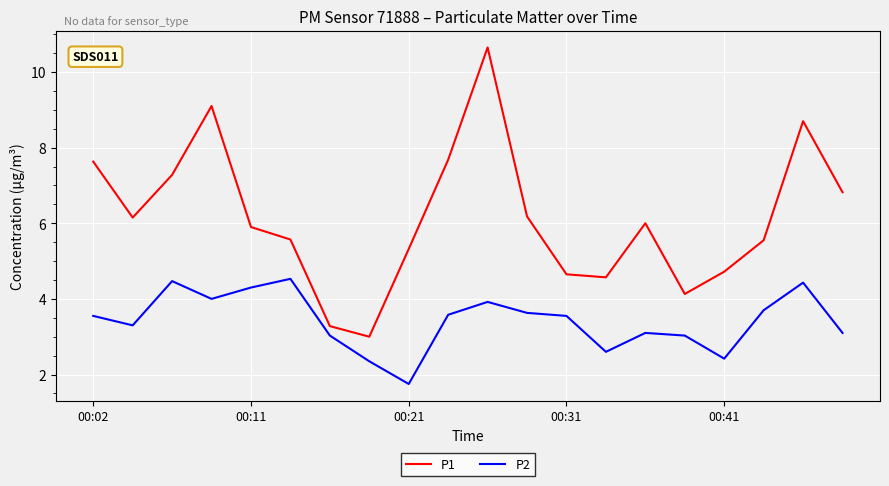

Which series has the largest range (max minus min)?

P1